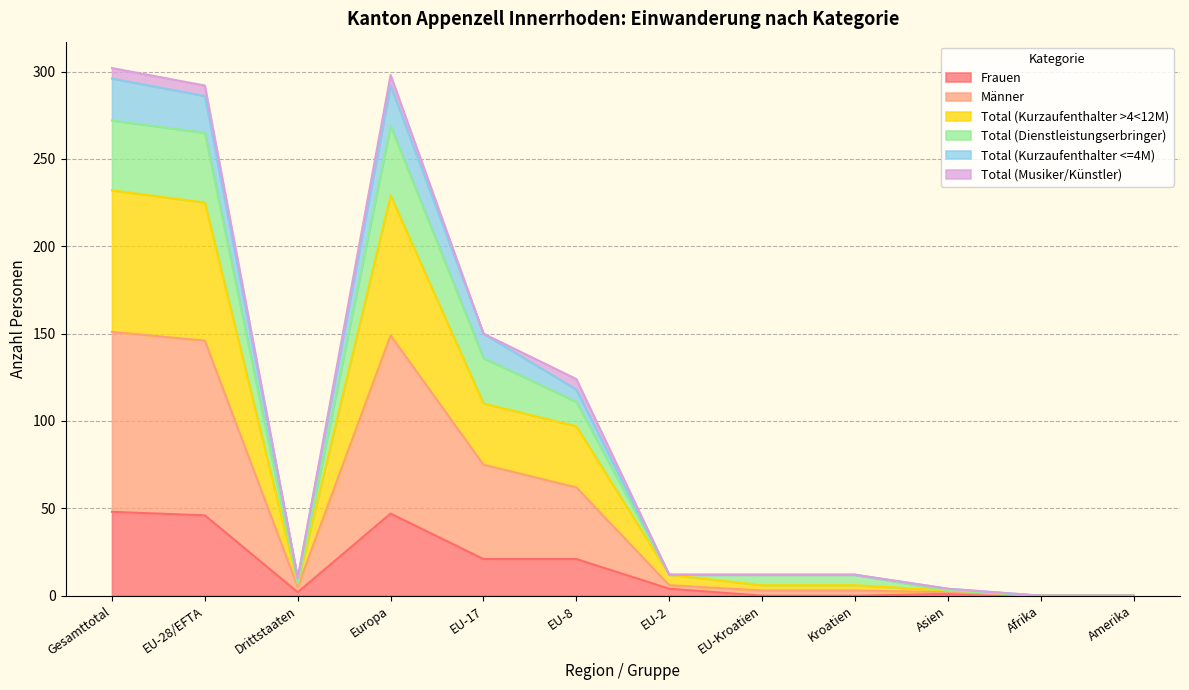

Which series has the largest range (max minus min)?

Männer